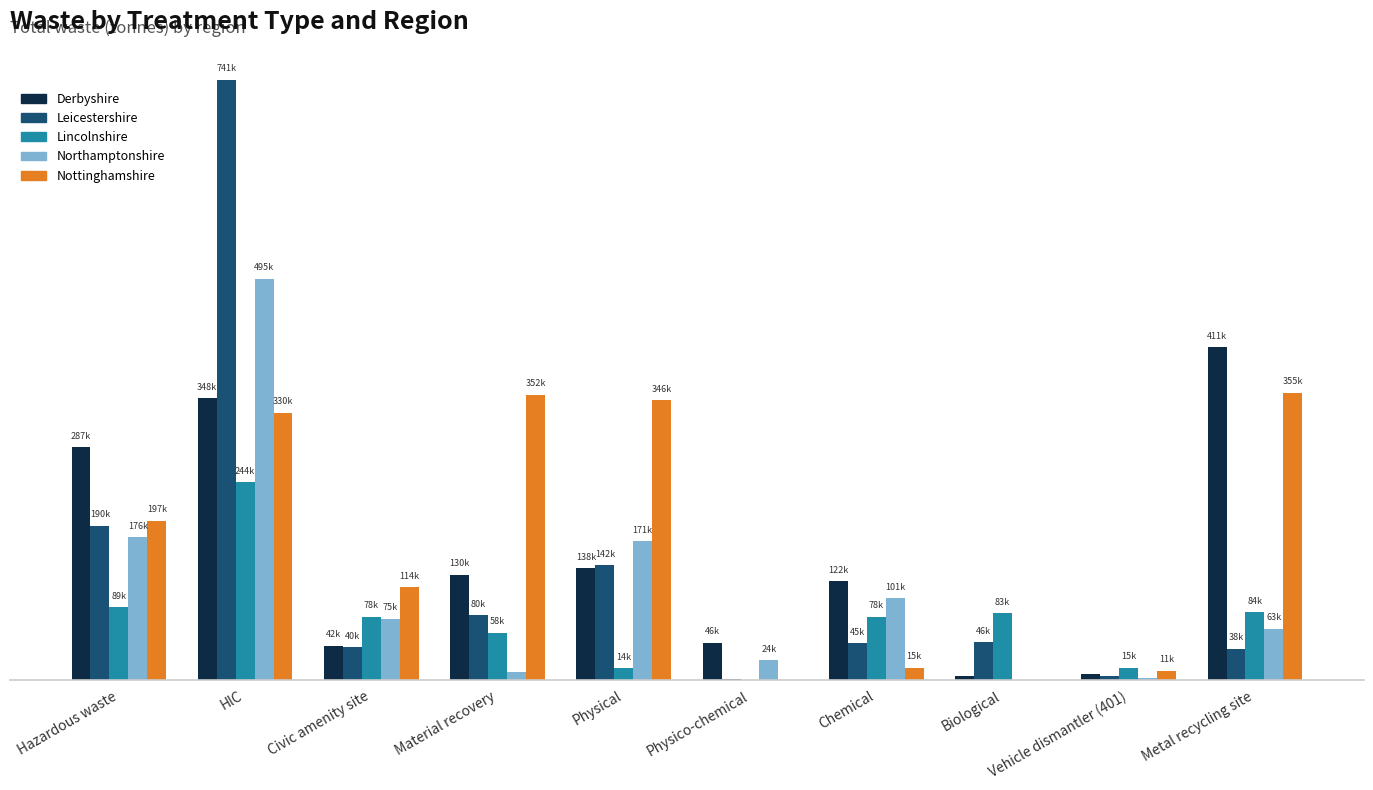

What is the total value across all series at Physical?

810414.1